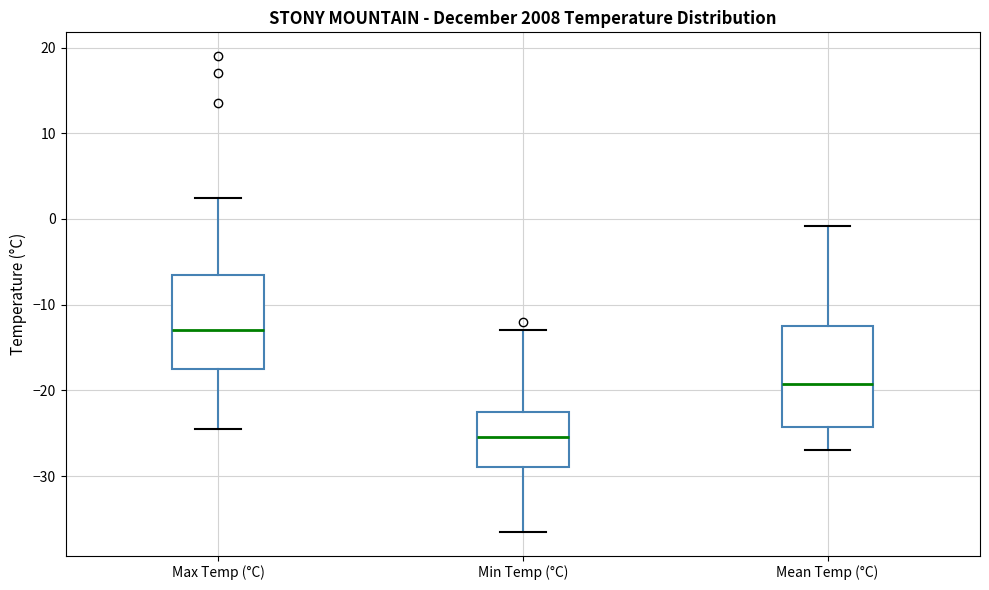

Reading left to right, transcribe this box plot: for each box, give where its median line is, the range the box spans, and where its two whiskers end, as read against the y-axis. The values are not printed on the chart, so give them approximately, as read against the axis.

Max Temp (°C): median -13, box -17 to -6, whiskers -24 to 3
Min Temp (°C): median -25, box -29 to -22, whiskers -36 to -13
Mean Temp (°C): median -19, box -24 to -12, whiskers -27 to -1